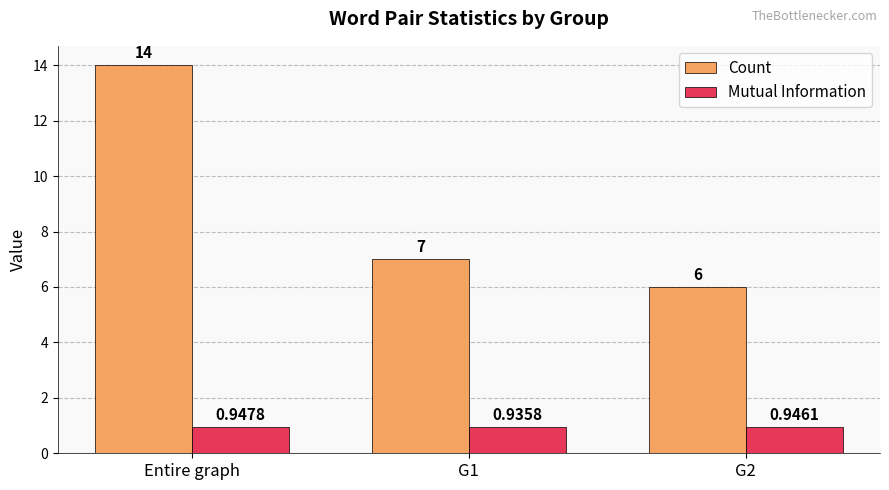

What is the label of the 2nd bar from the left?

G1